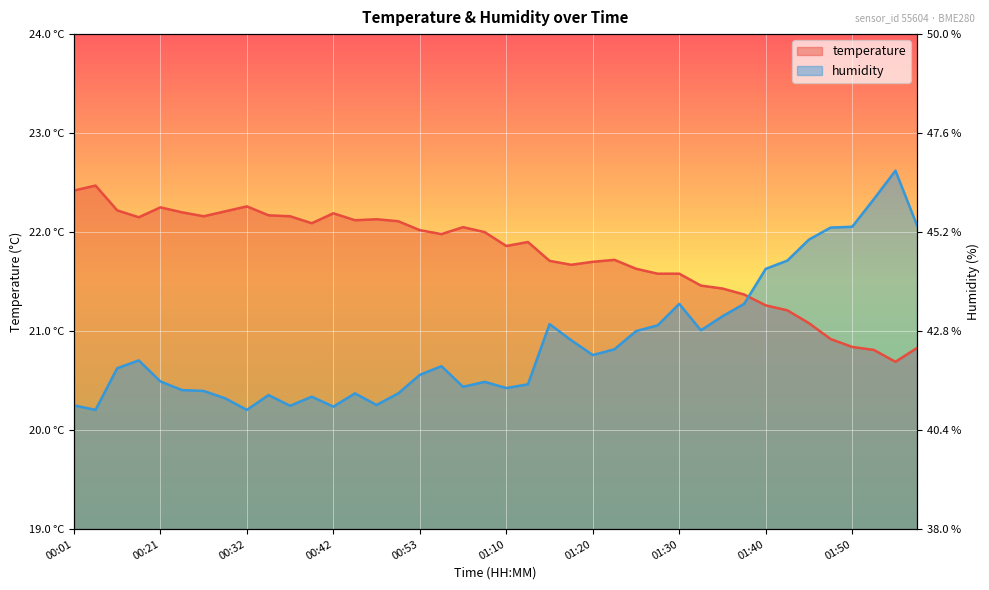

What is the label of the 35th point from the right?

00:24